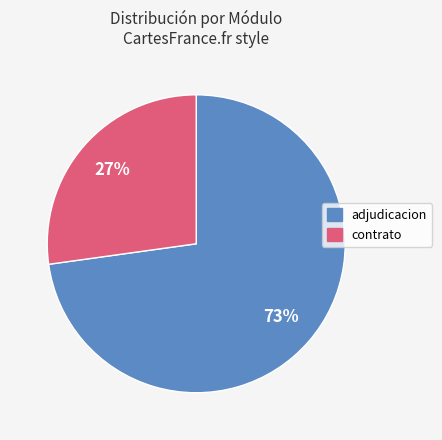

To the nearest percent, what is the difference between the largest and smallest slice percentages?

46%